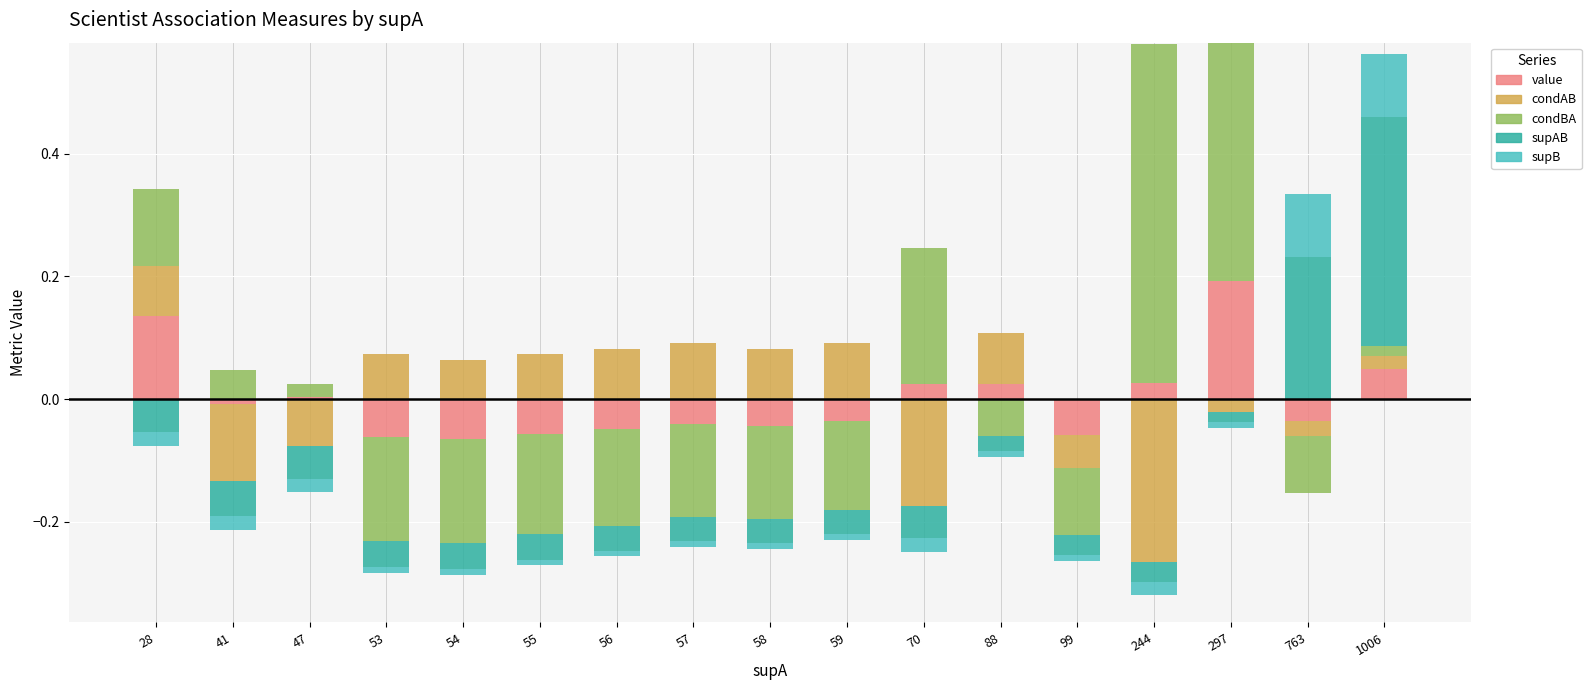

Are the bars horizontal?

No